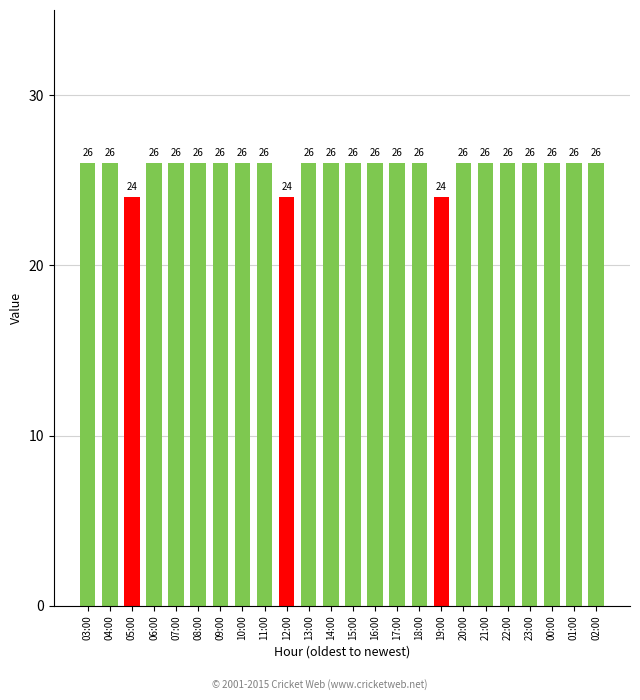

Are the bars grouped side by side (vs. stacked)?

No